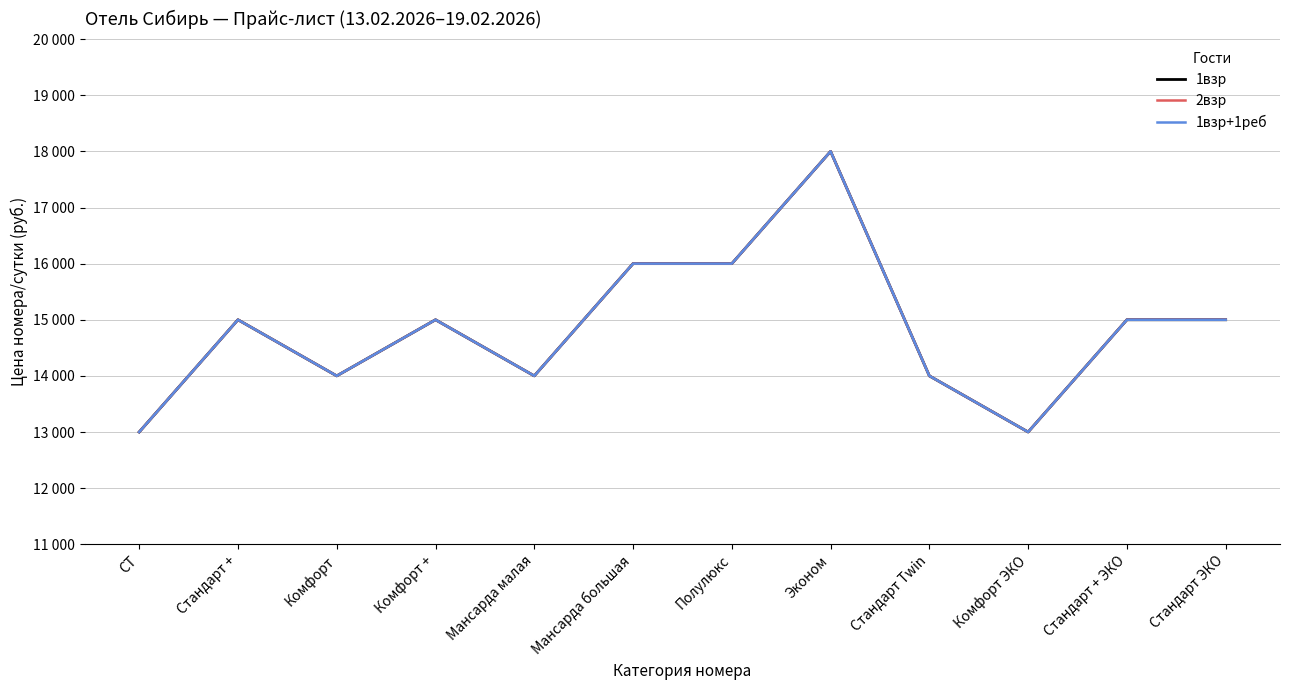

True or false: 2взр and 1взр+1реб cross at least once.

False